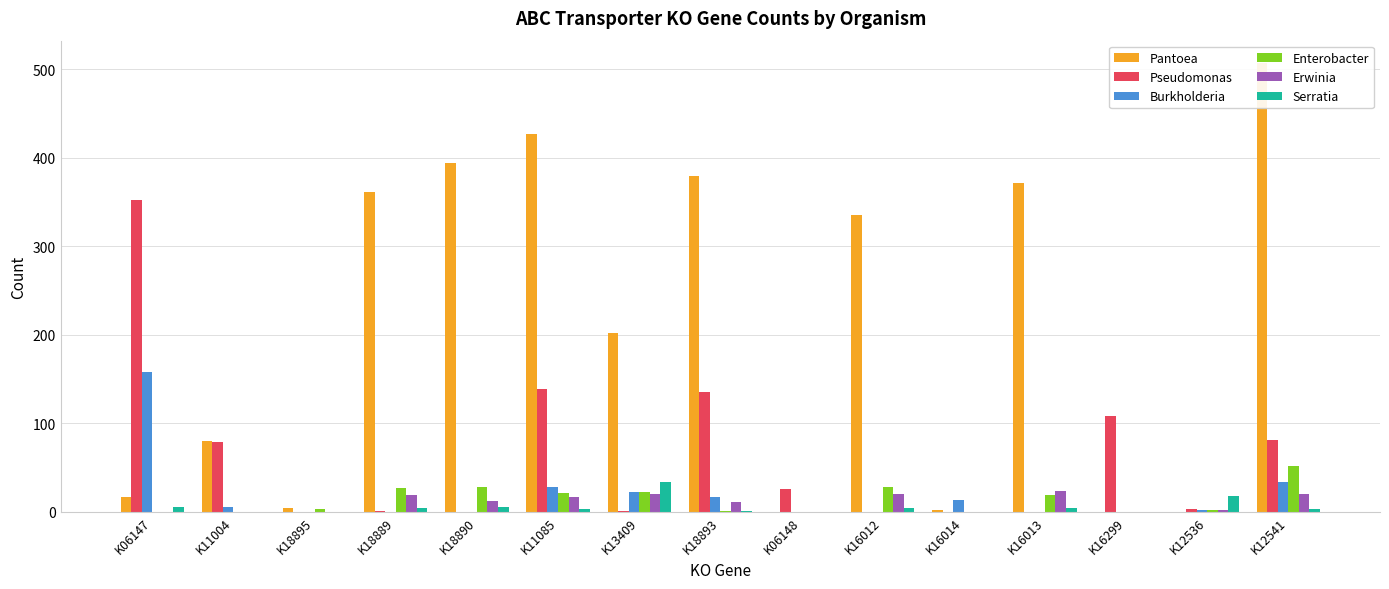

Is it true that Pantoea equals 1 at K16014?

False